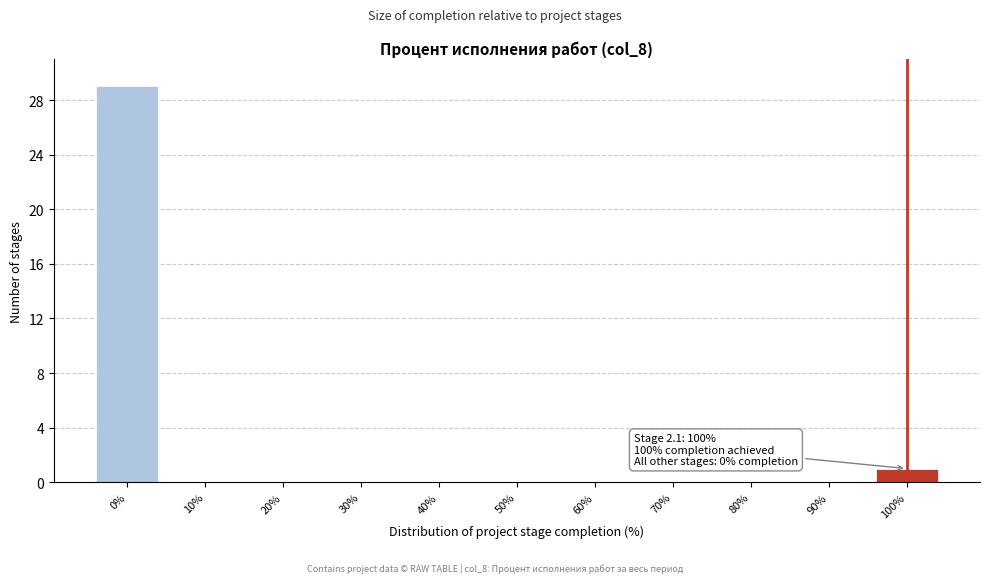

Reading right to left, what are all the values shown in this chart?

100%=1	90%=0	80%=0	70%=0	60%=0	50%=0	40%=0	30%=0	20%=0	10%=0	0%=29